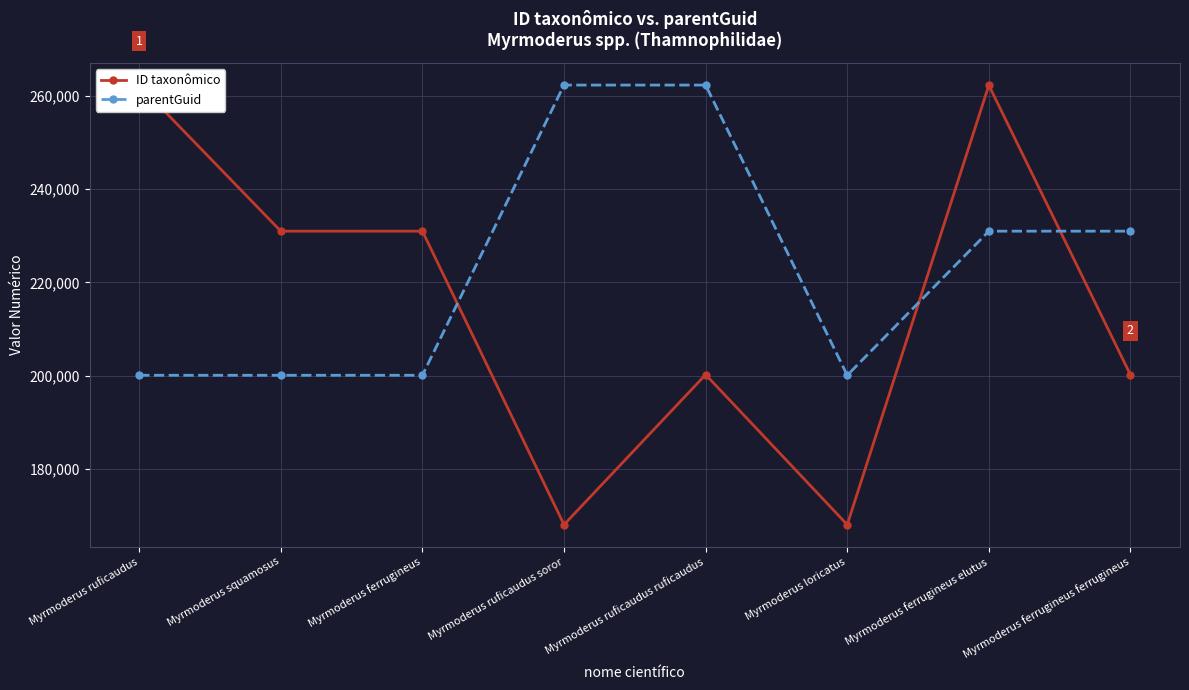

Reading left to right, what are all the values shown in this chart?

ID taxonômico: Myrmoderus ruficaudus=262264	Myrmoderus squamosus=230968	Myrmoderus ferrugineus=230972	Myrmoderus ruficaudus soror=168106	Myrmoderus ruficaudus ruficaudus=200240	Myrmoderus loricatus=168110	Myrmoderus ferrugineus elutus=262224	Myrmoderus ferrugineus ferrugineus=200211
parentGuid: Myrmoderus ruficaudus=200106	Myrmoderus squamosus=200106	Myrmoderus ferrugineus=200106	Myrmoderus ruficaudus soror=262264	Myrmoderus ruficaudus ruficaudus=262264	Myrmoderus loricatus=200106	Myrmoderus ferrugineus elutus=230972	Myrmoderus ferrugineus ferrugineus=230972